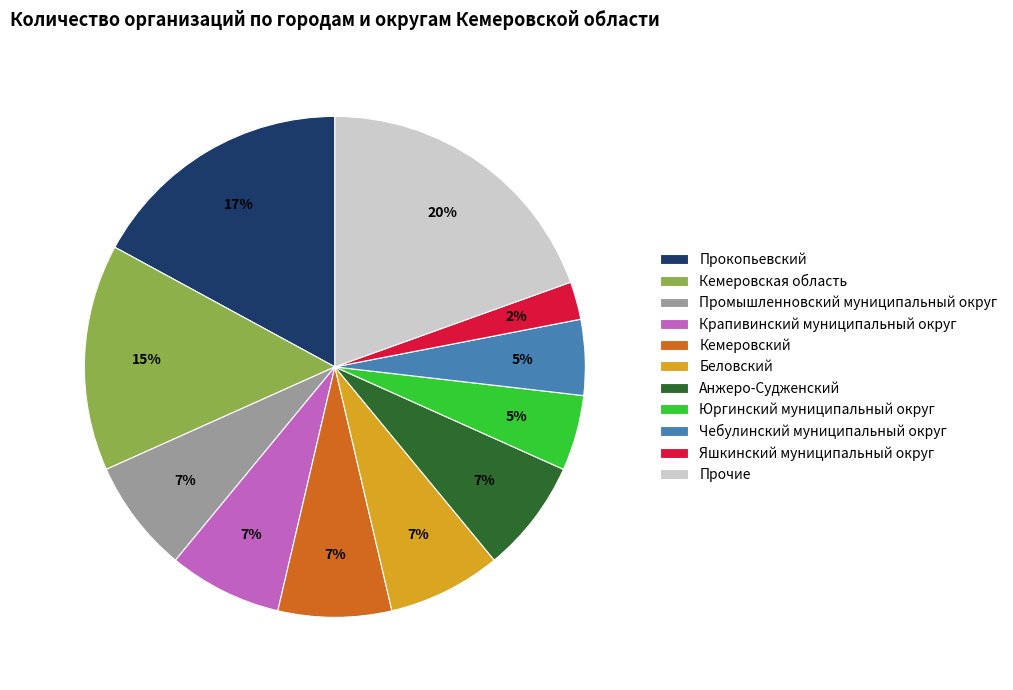

Is there a majority slice in this chart?

No